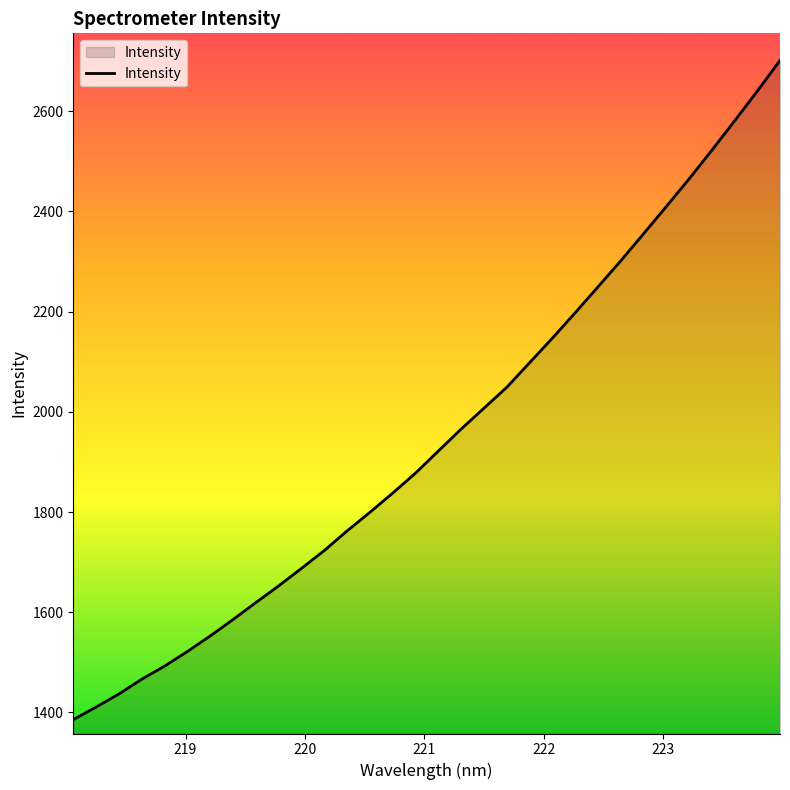

What is the smallest value displayed?

1385.8